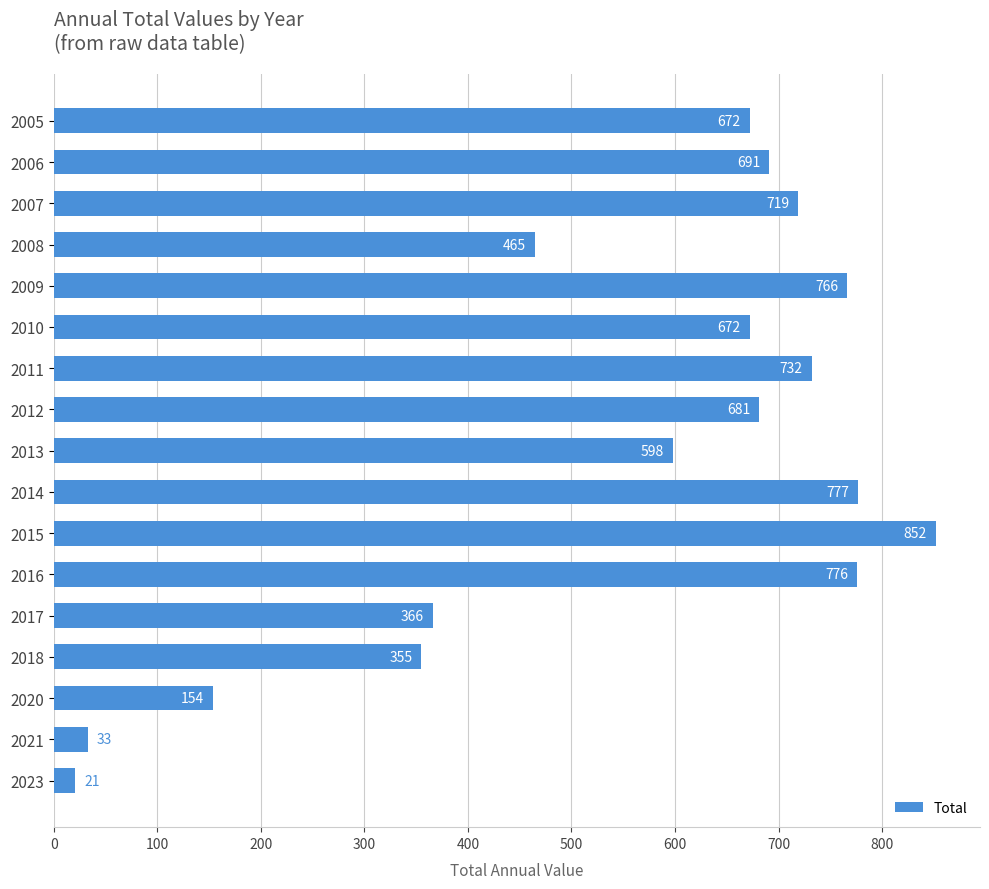

The chart shows a value of 1130 at 2009. True or false?

False